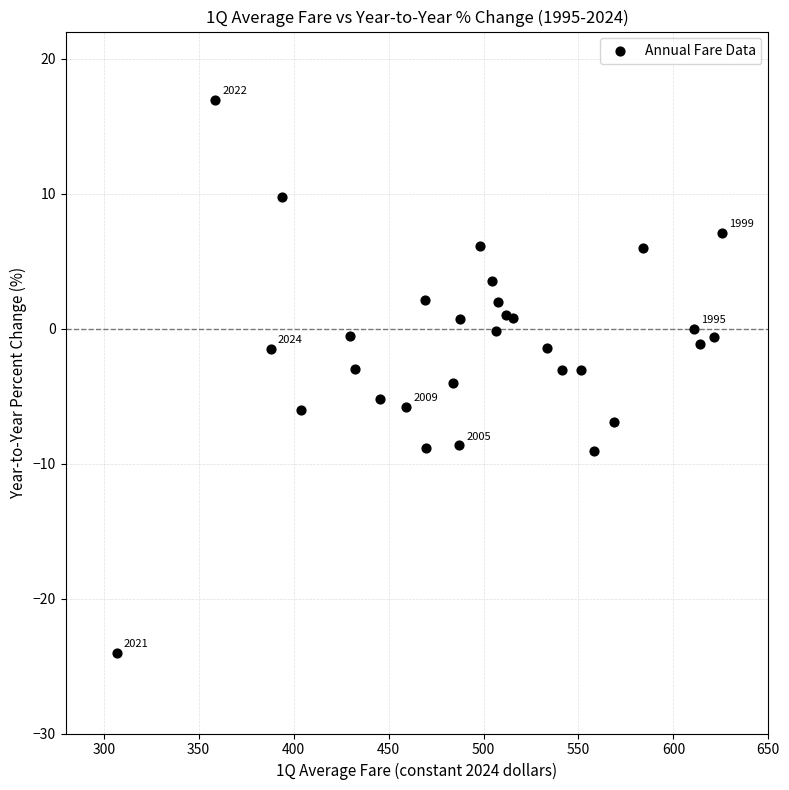

What is the range of X values (max minus min)?

318.6